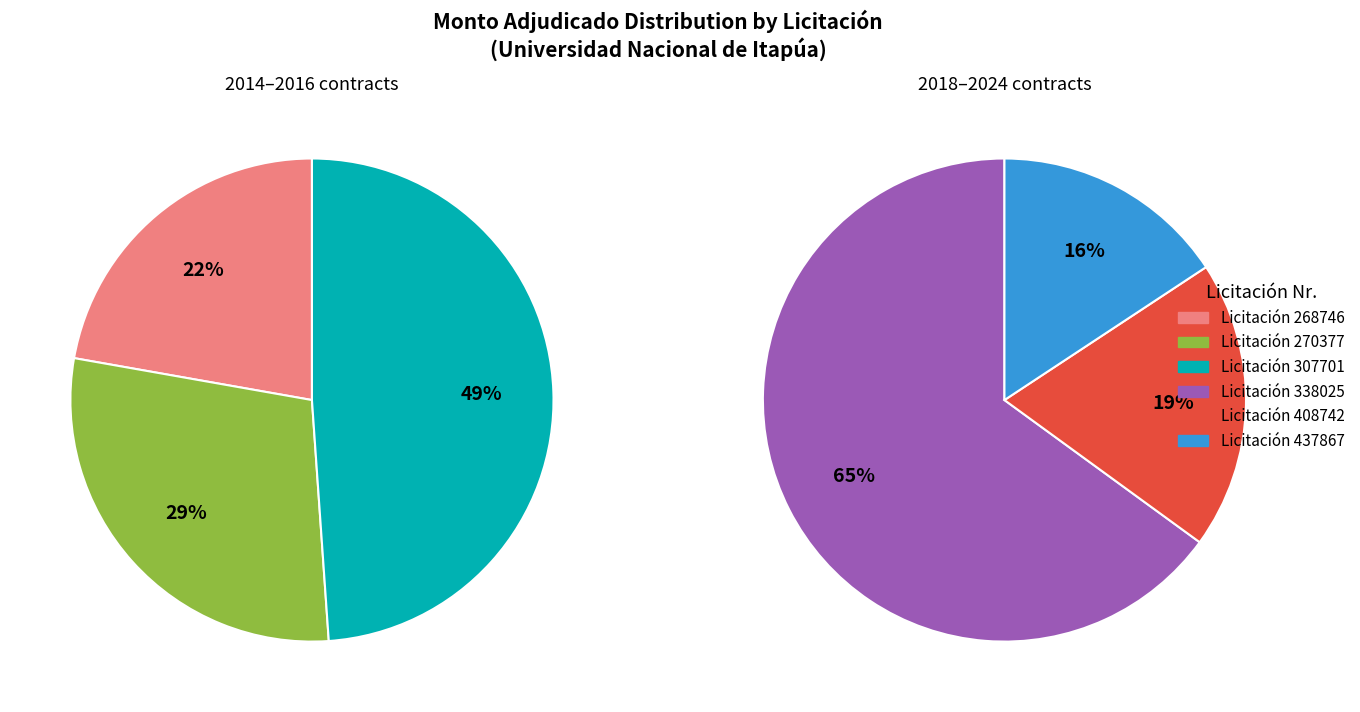

Is it true that 437867 is 26% of the pie?

False